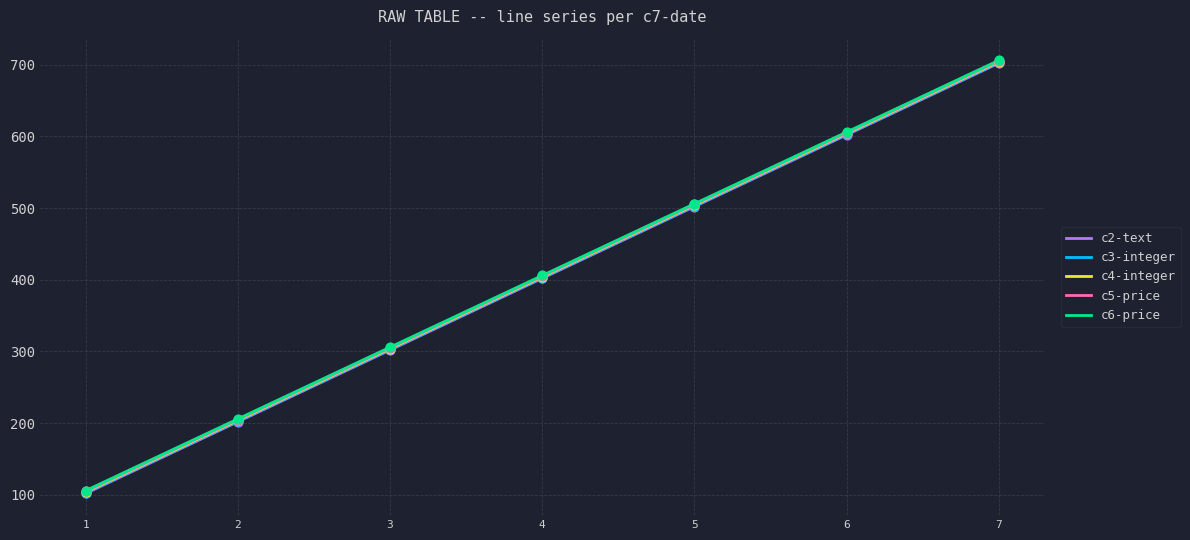

What are all the series names shown in the legend?

c2-text, c3-integer, c4-integer, c5-price, c6-price